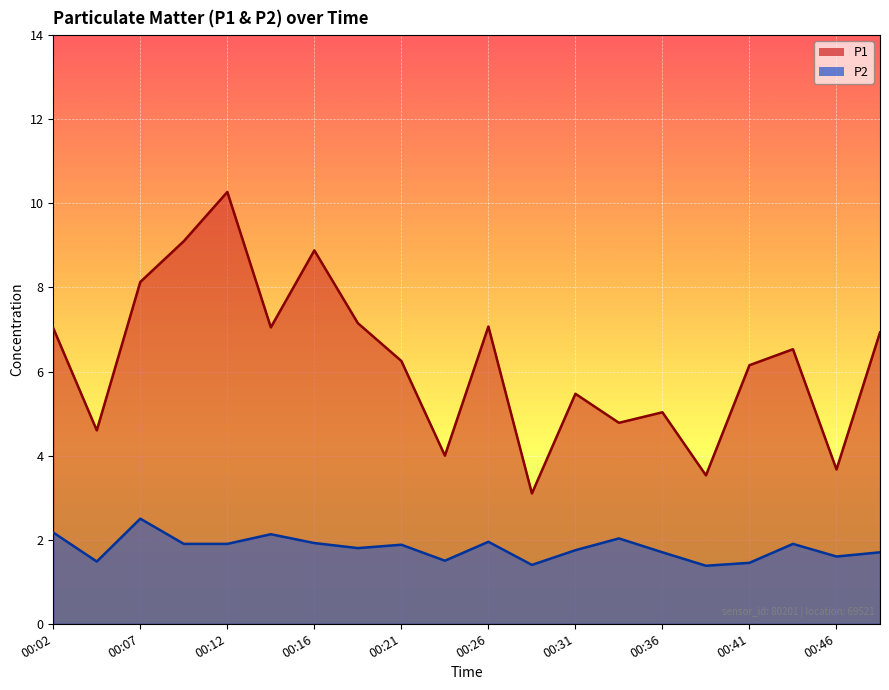

What is the approximate value of P1 at 00:12?

10.3